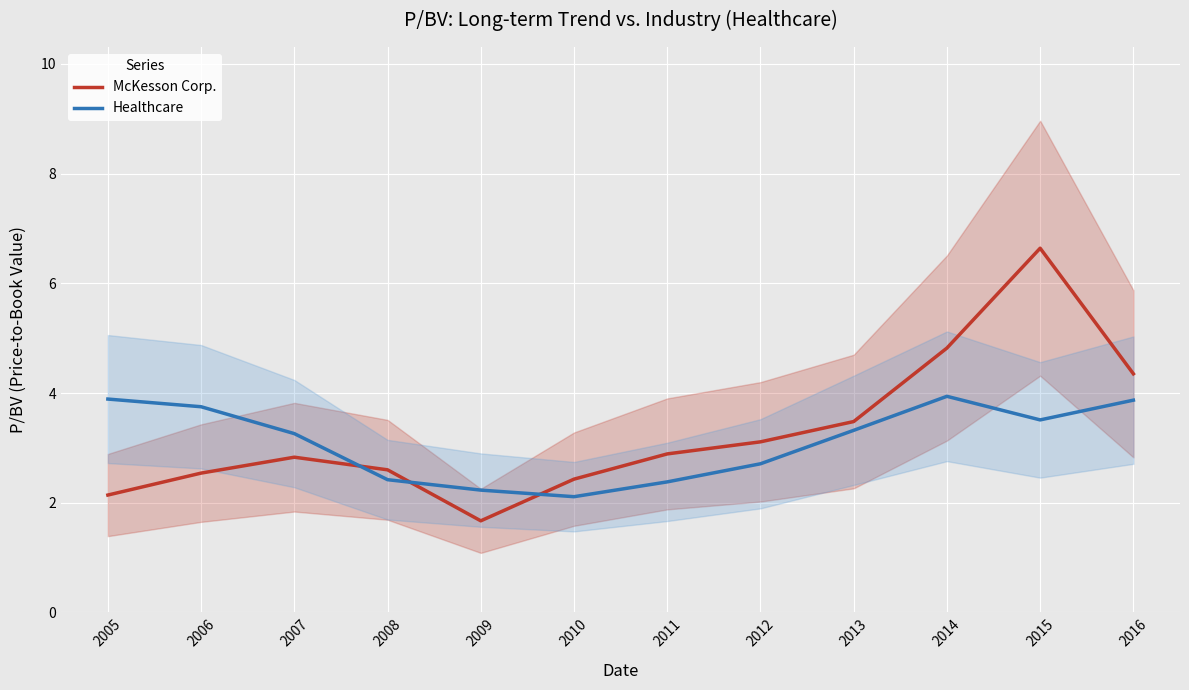

After their last crossing, which series has the higher values: Healthcare or McKesson Corp.?

McKesson Corp.